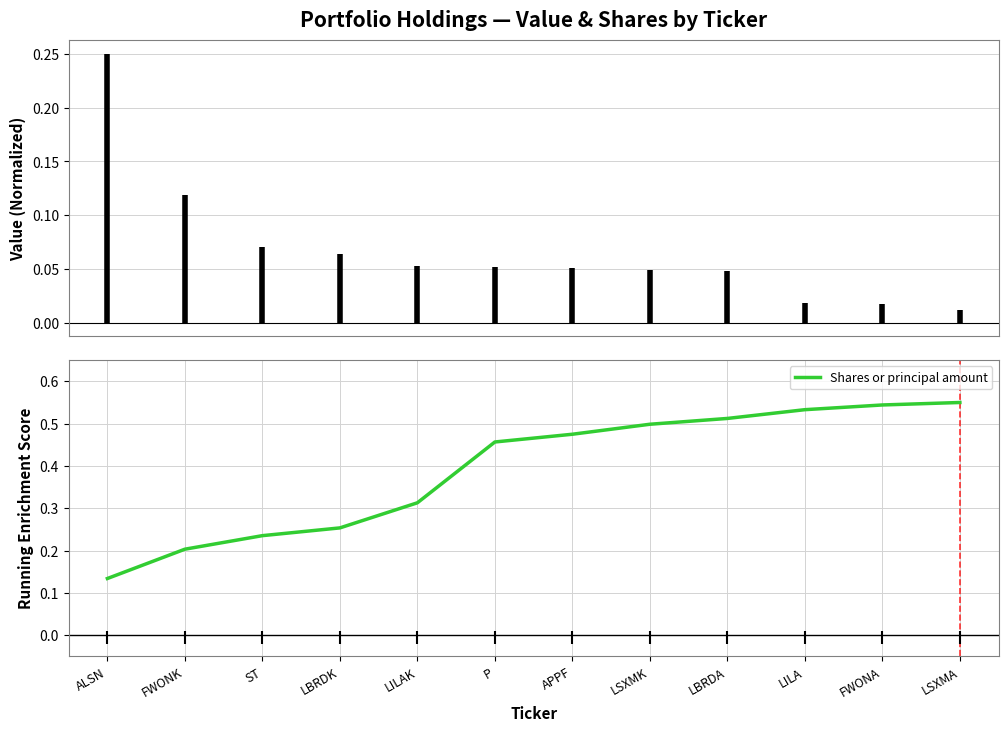

Reading left to right, transcribe all the data shown in this chart.

ALSN=0.1	FWONK=0.2	ST=0.2	LBRDK=0.3	LILAK=0.3	P=0.5	APPF=0.5	LSXMK=0.5	LBRDA=0.5	LILA=0.5	FWONA=0.5	LSXMA=0.6